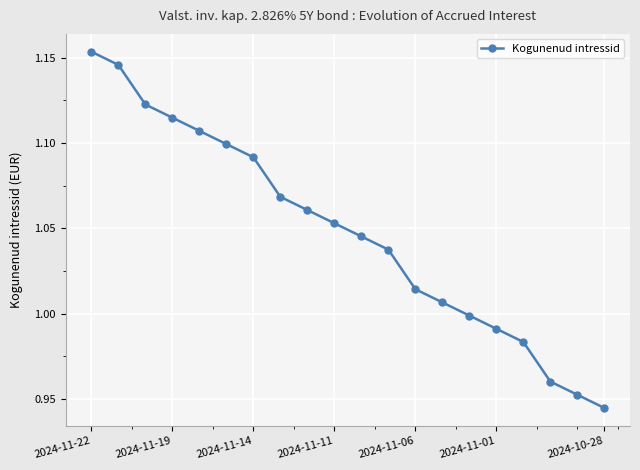

What is the difference between the maximum and second lowest values?

0.2